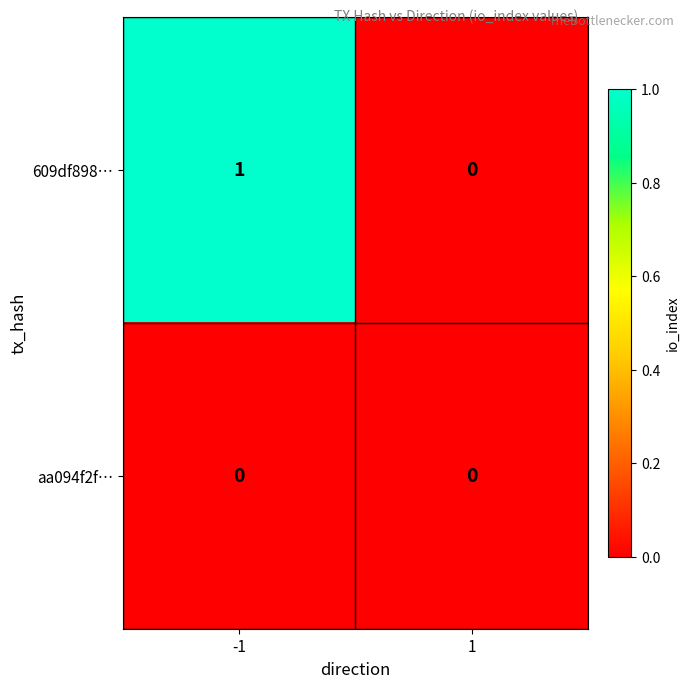

Between -1 and 1, which series saw the biggest shift?

609df898…